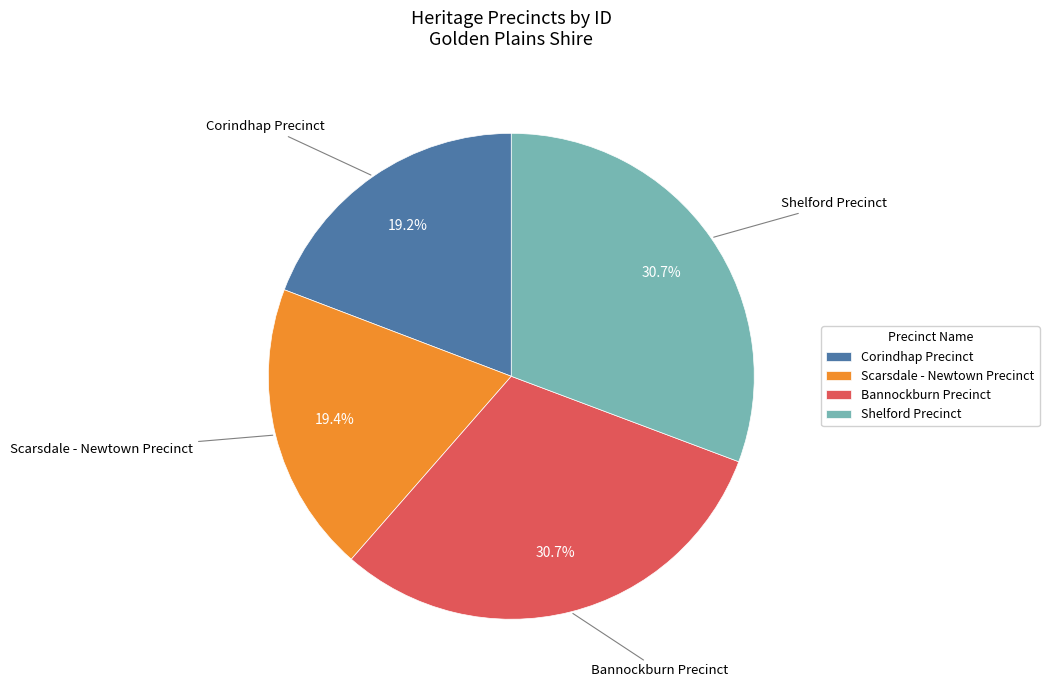

What is the ratio of the value at Shelford Precinct to the value at Corindhap Precinct?

1.6